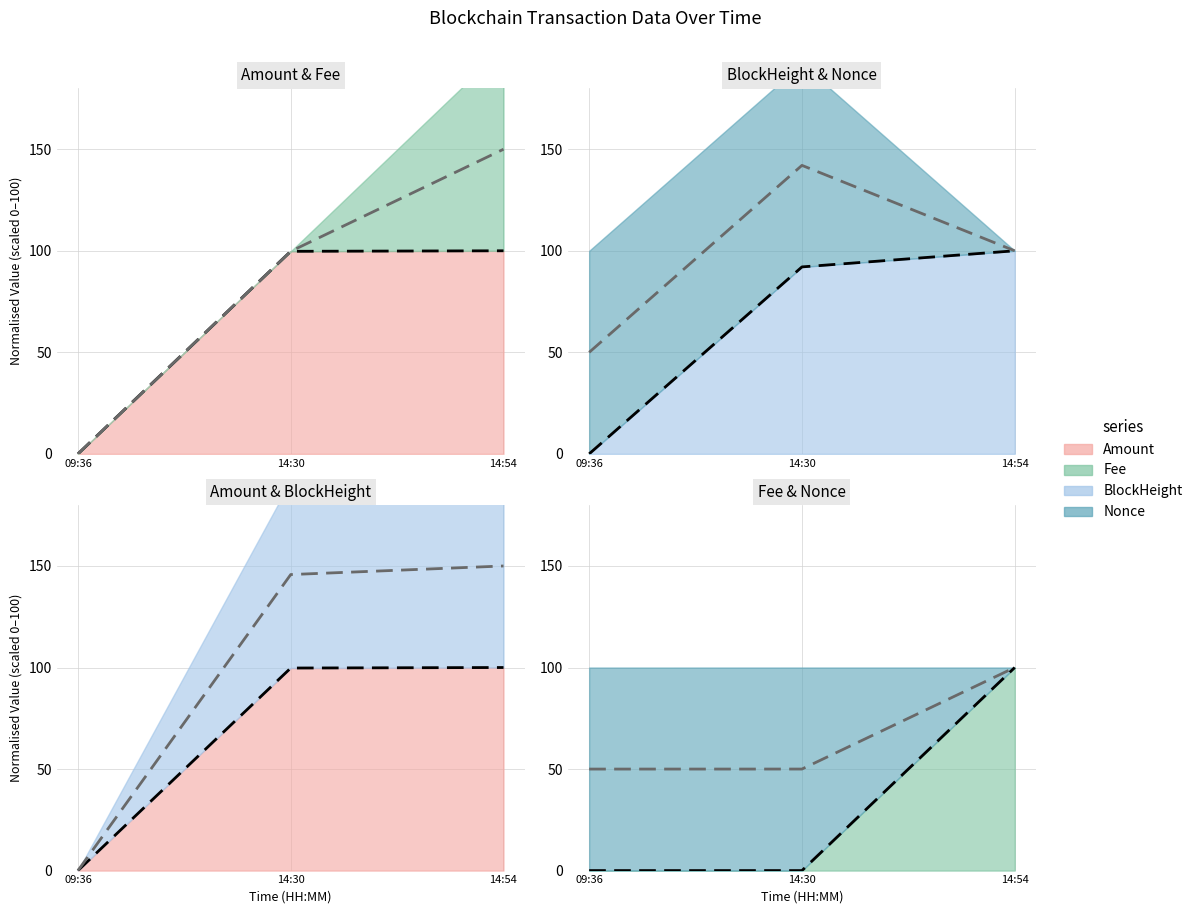

Which label corresponds to the largest value in the chart?

14:54